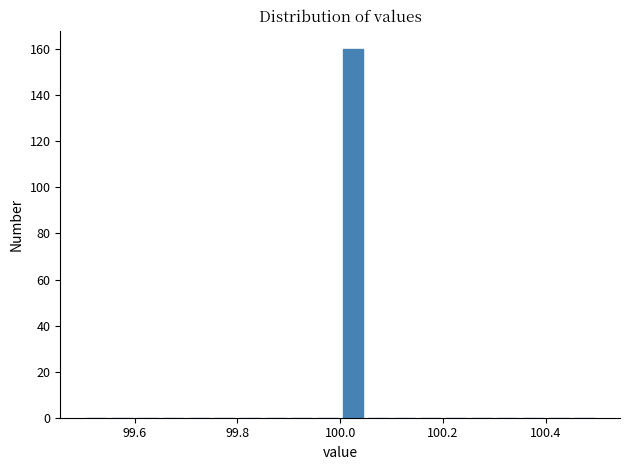

Read against the x-axis, roughly where is the centre of the tallest bar?

100.02